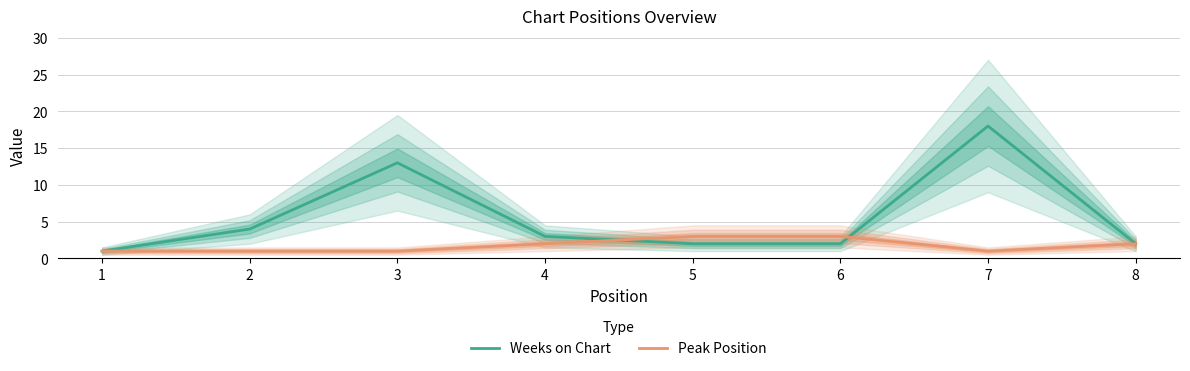

What is the average value of the Weeks on Chart series?

6